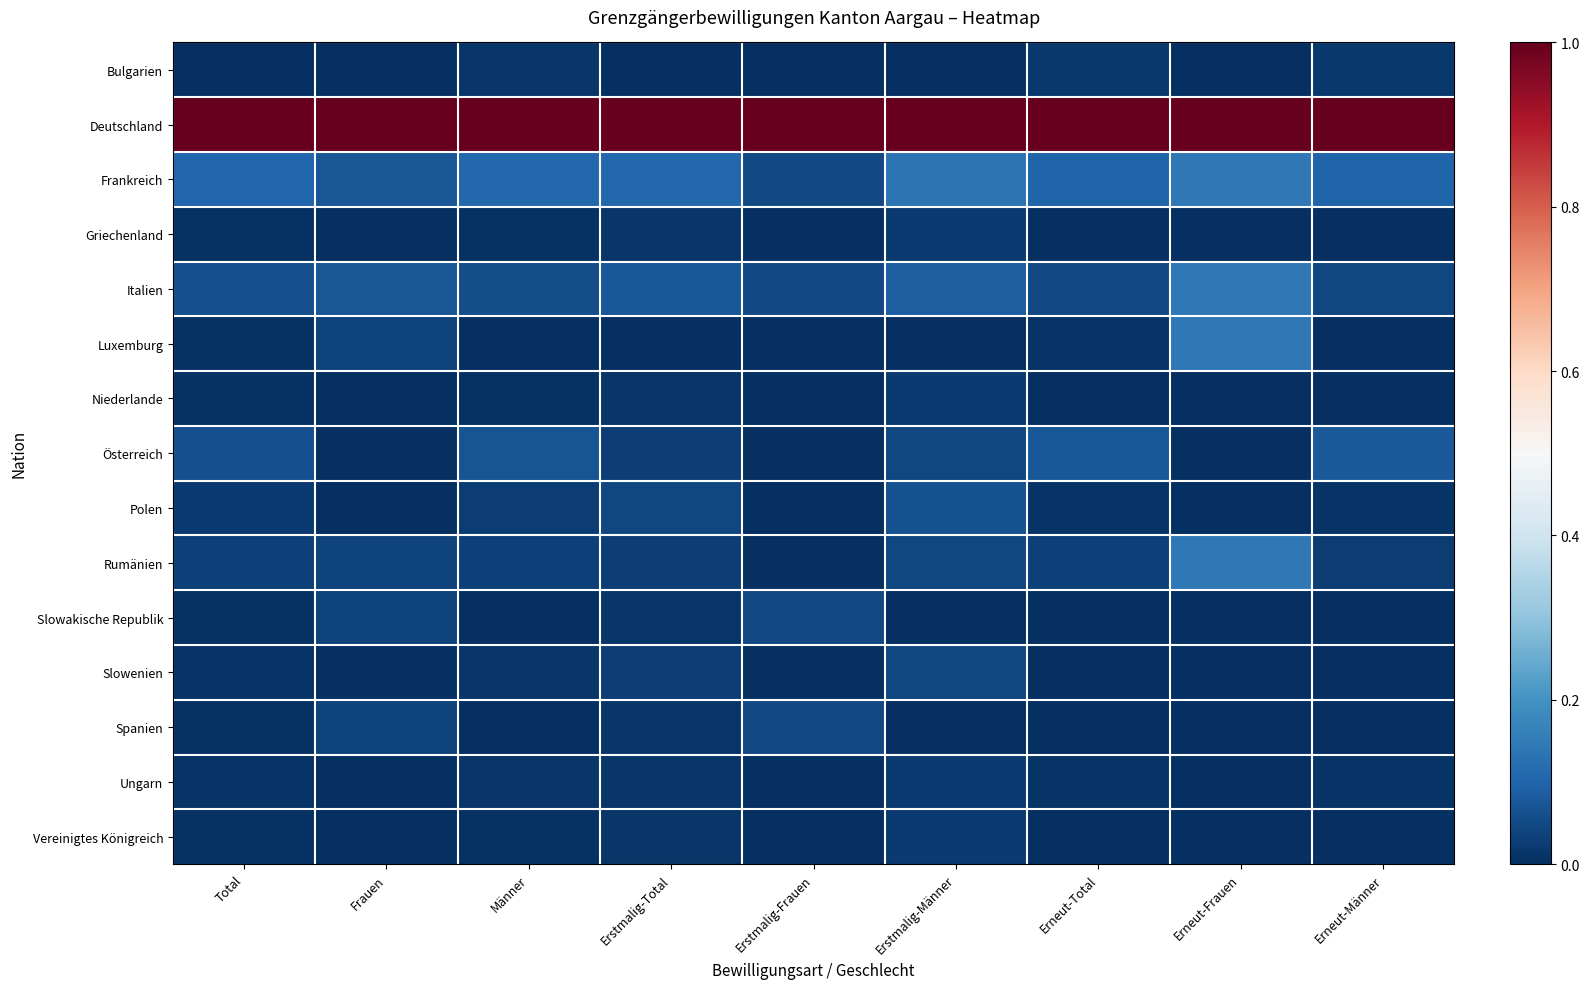

Which category has the lowest value across all series?

Total